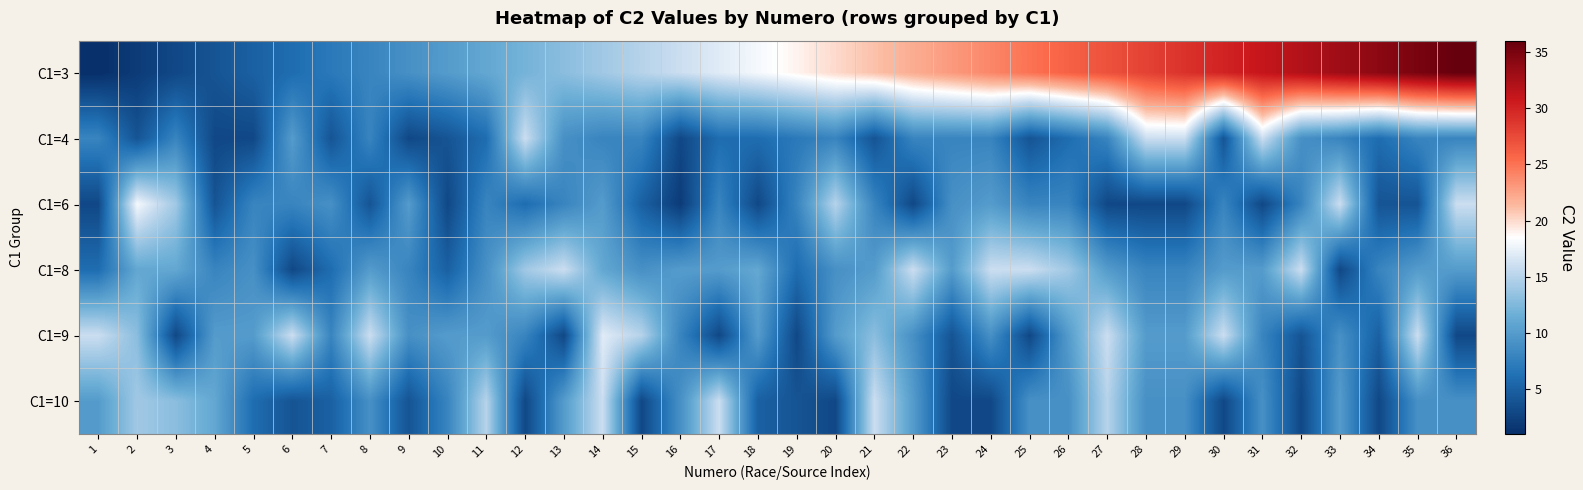

Reading right to left, what are all the values shown in this chart?

C1=3: 36=36	35=35	34=34	33=33	32=32	31=31	30=30	29=29	28=28	27=27	26=26	25=25	24=24	23=23	22=22	21=21	20=20	19=19	18=18	17=17	16=16	15=15	14=14	13=13	12=12	11=11	10=10	9=9	8=8	7=7	6=6	5=5	4=4	3=3	2=2	1=1
C1=4: 36=8	35=8	34=6	33=8	32=9	31=16	30=4	29=16	28=16	27=8	26=6	25=4	24=8	23=8	22=8	21=4	20=8	19=7	18=6	17=6	16=3	15=8	14=8	13=9	12=16	11=6	10=4	9=3	8=8	7=4	6=10	5=3	4=3	3=8	2=4	1=8
C1=6: 36=16	35=4	34=4	33=16	32=8	31=3	30=8	29=3	28=3	27=3	26=8	25=8	24=10	23=9	22=3	21=8	20=15	19=8	18=3	17=8	16=2	15=5	14=10	13=8	12=6	11=8	10=3	9=10	8=4	7=9	6=8	5=8	4=4	3=14	2=18	1=3
C1=8: 36=10	35=10	34=8	33=3	32=16	31=10	30=10	29=8	28=8	27=10	26=14	25=16	24=16	23=10	22=16	21=10	20=9	19=6	18=11	17=10	16=10	15=9	14=11	13=16	12=14	11=9	10=5	9=8	8=10	7=6	6=3	5=9	4=8	3=11	2=11	1=6
C1=9: 36=3	35=16	34=5	33=9	32=4	31=8	30=16	29=10	28=10	27=16	26=10	25=3	24=9	23=4	22=9	21=13	20=10	19=3	18=10	17=3	16=8	15=15	14=17	13=3	12=8	11=10	10=10	9=9	8=16	7=8	6=16	5=10	4=10	3=3	2=13	1=16
C1=10: 36=9	35=9	34=3	33=10	32=3	31=9	30=3	29=9	28=9	27=15	26=9	25=9	24=3	23=3	22=10	21=16	20=3	19=4	18=5	17=16	16=9	15=3	14=16	13=10	12=3	11=15	10=8	9=4	8=9	7=5	6=4	5=6	4=11	3=13	2=14	1=10